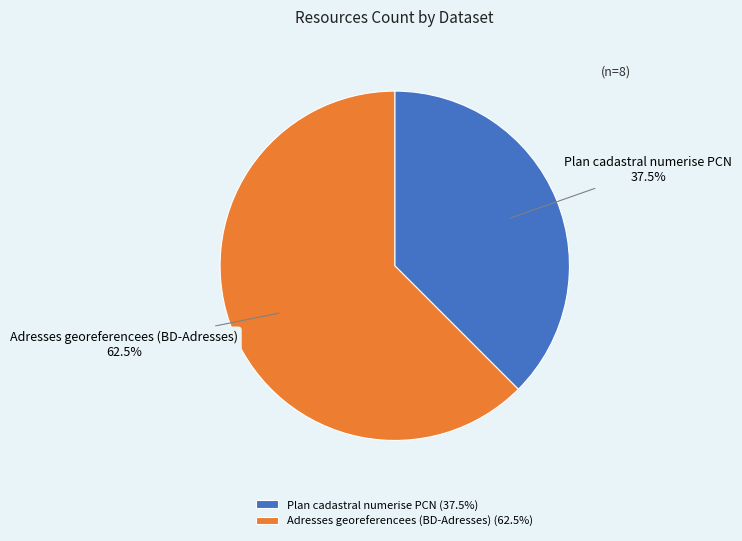

Which category has the smallest portion of the pie?

Plan cadastral numerise PCN